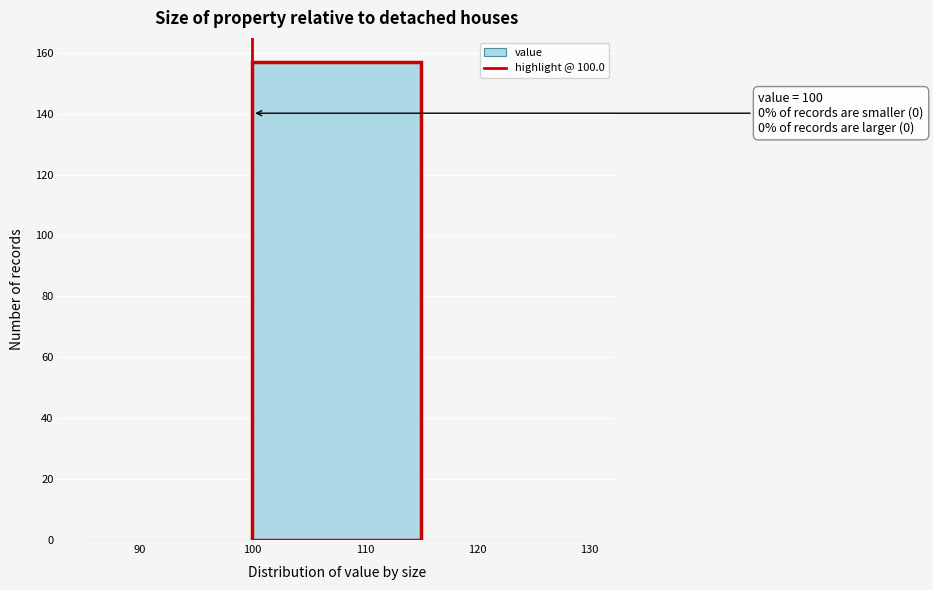

Over which range of the x-axis is the bar tallest?

100 to 115